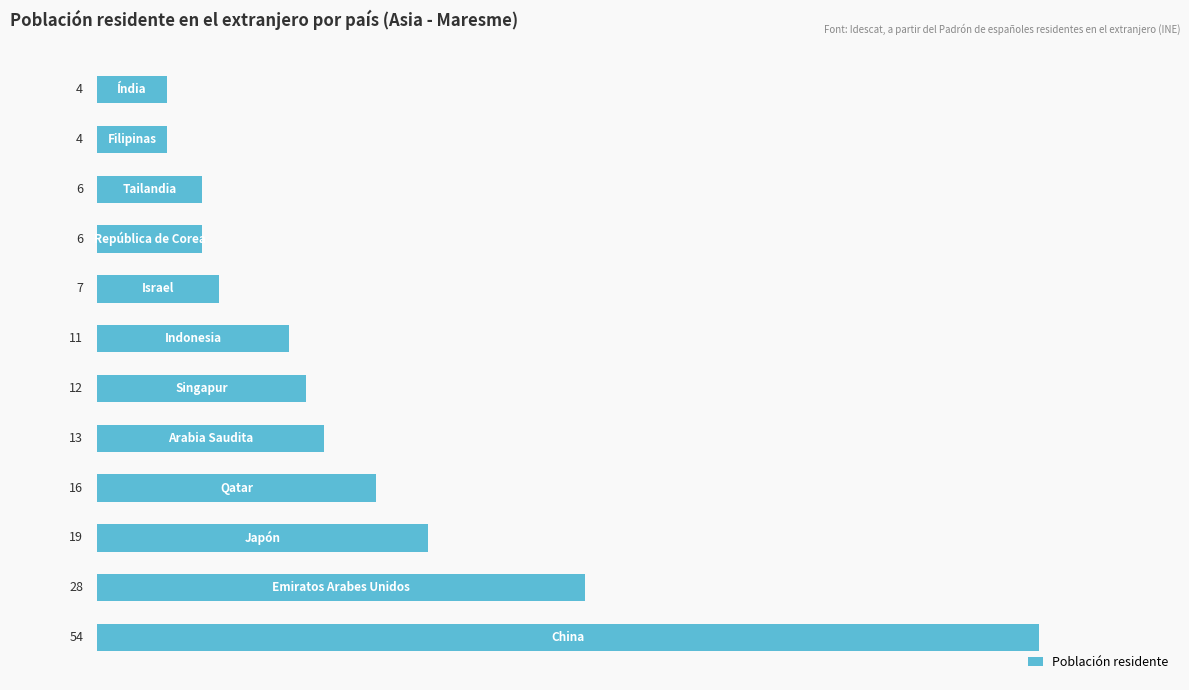

Reading bottom to top, what are all the values shown in this chart?

54	28	19	16	13	12	11	7	6	6	4	4